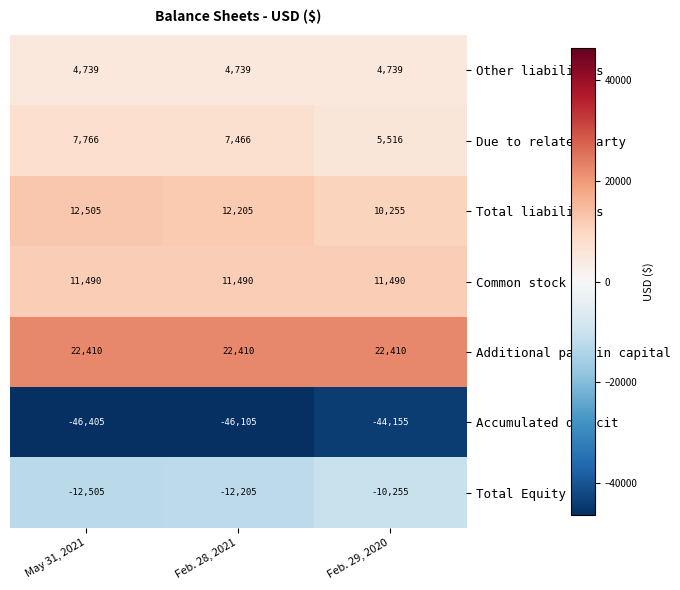

What is the maximum value shown in the chart?

22410